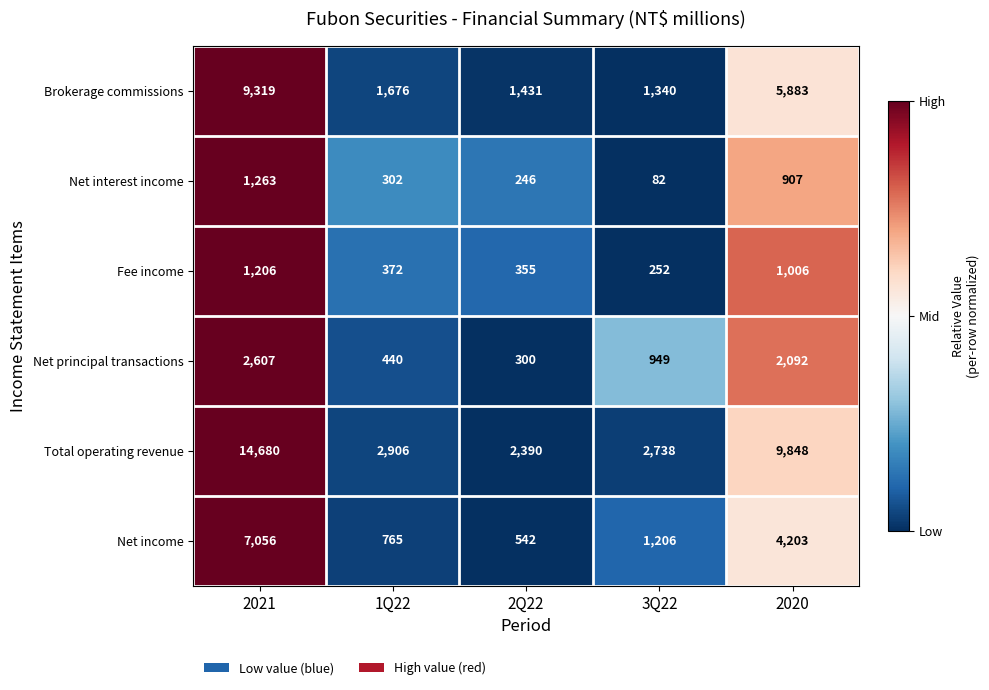

How many series are shown in this chart?

6